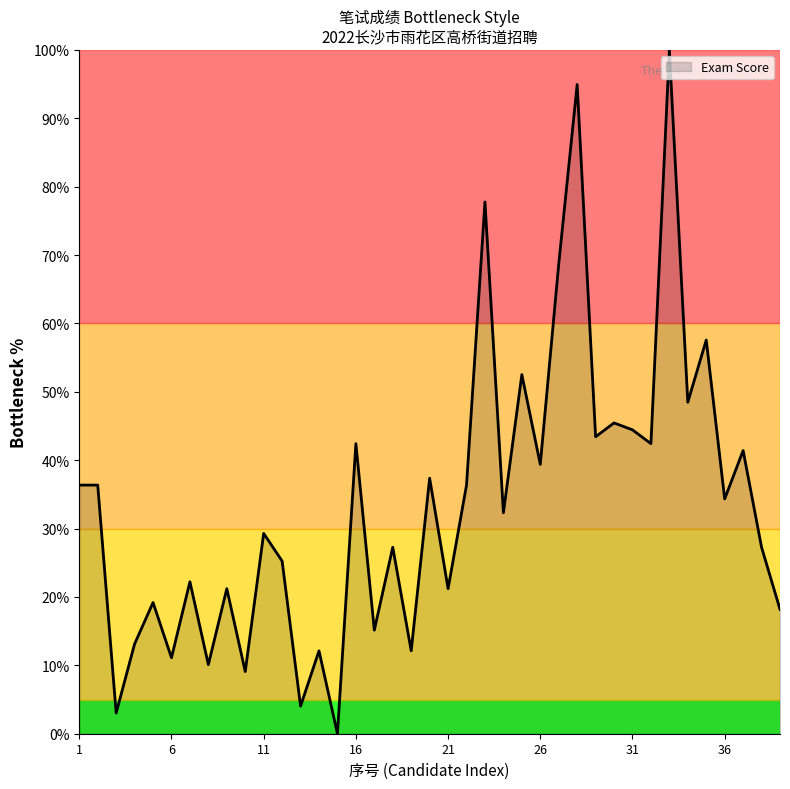

What is the average value?

33.7